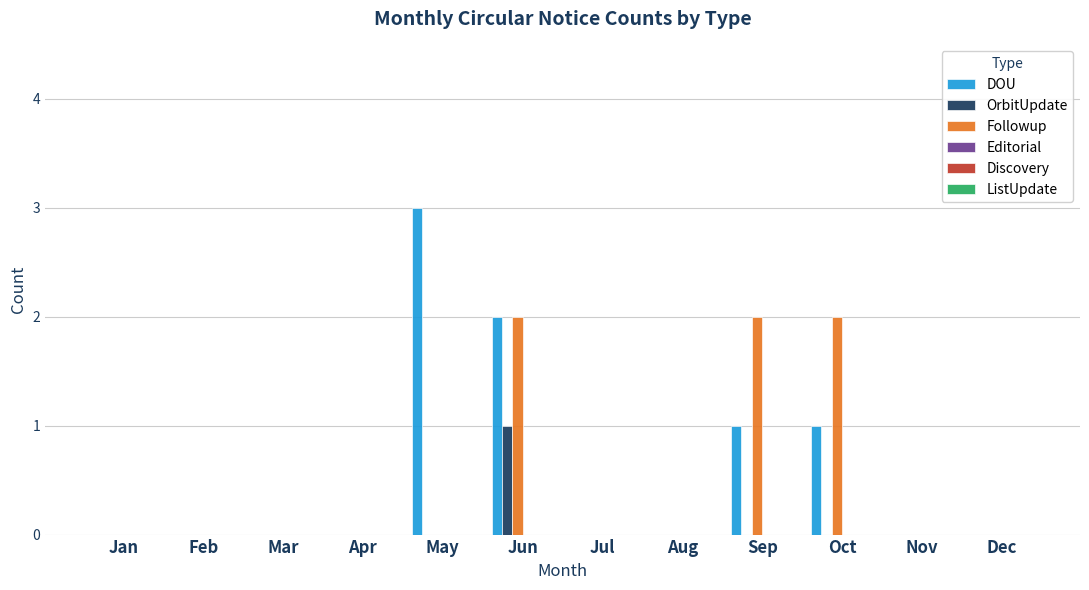

The value of DOU at Aug is 1. True or false?

False